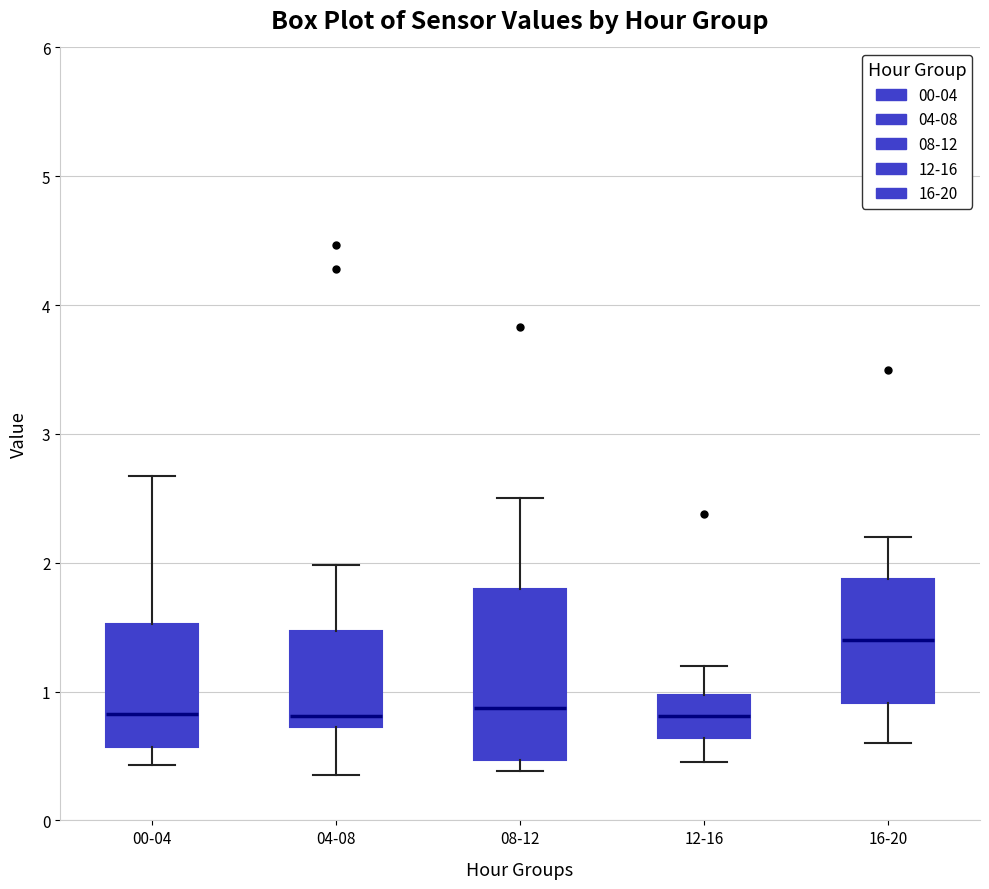

Which box's median line is the highest?

16-20